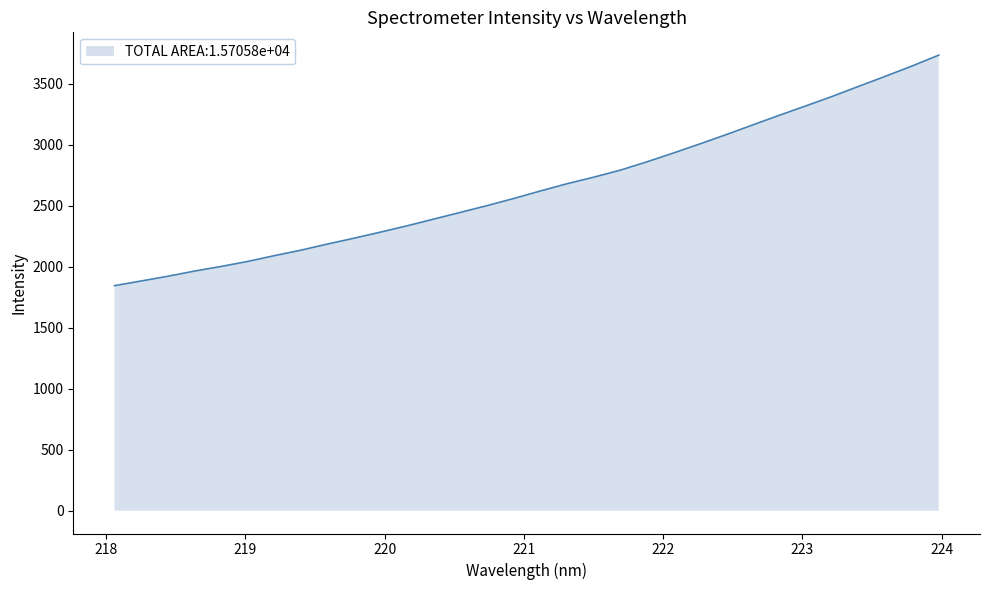

How many distinct data groups are displayed?

1